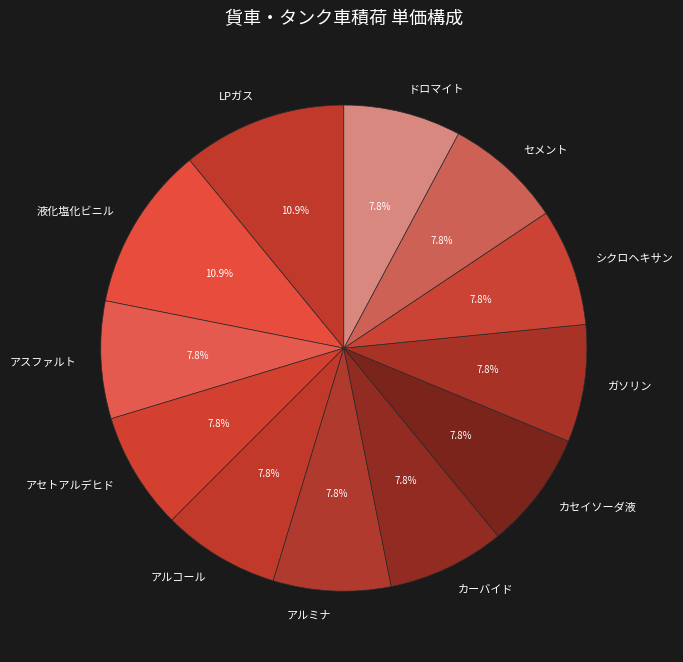

What percentage is NOT represented by アスファルト?

92.2%